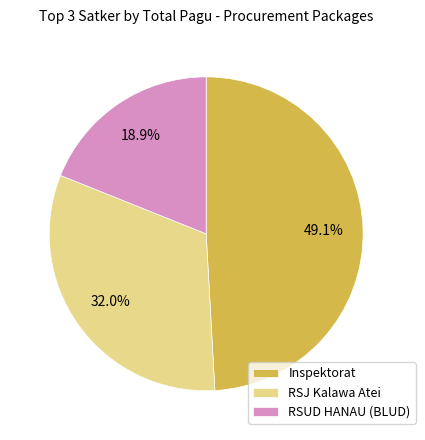

Does Inspektorat represent more than half of the total?

No